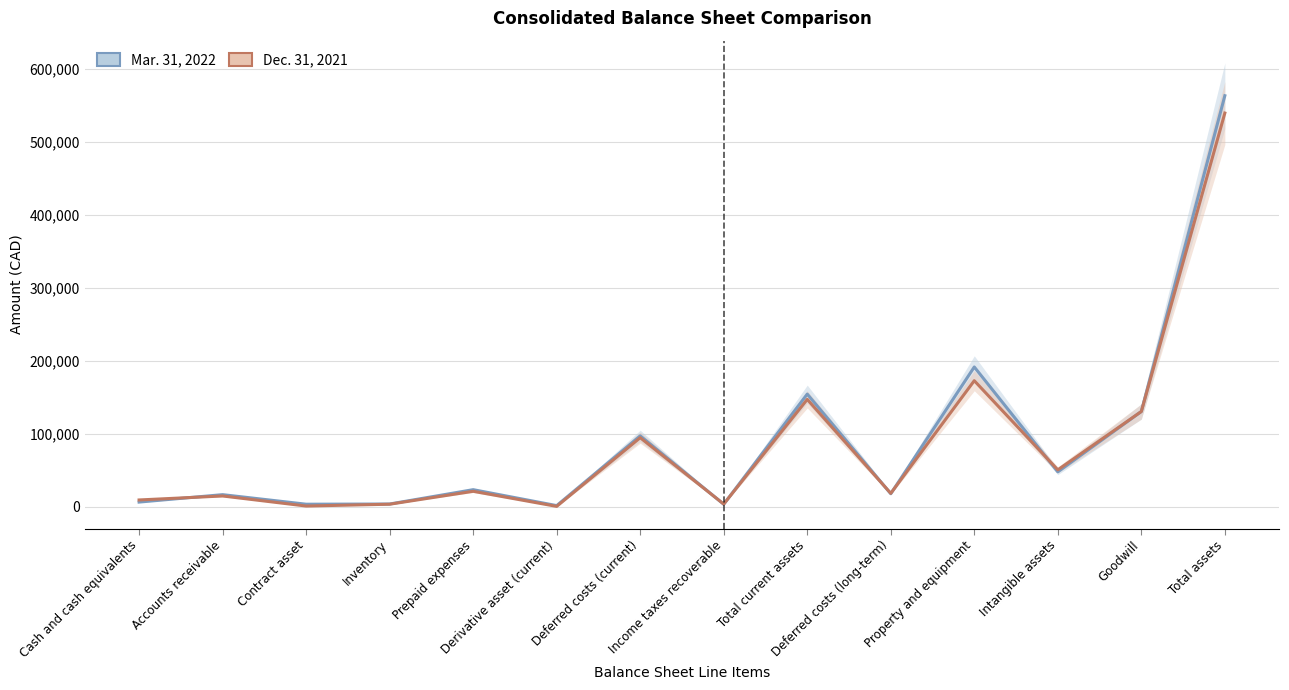

Reading left to right, transcribe all the data shown in this chart.

Mar. 31, 2022: Cash and cash equivalents=6201	Accounts receivable=16391	Contract asset=3283	Inventory=3558	Prepaid expenses=23221	Derivative asset (current)=1358	Deferred costs (current)=96986	Income taxes recoverable=3249	Total current assets=154247	Deferred costs (long-term)=17674	Property and equipment=191456	Intangible assets=47659	Goodwill=130410	Total assets=563379
Dec. 31, 2021: Cash and cash equivalents=9105	Accounts receivable=14579	Contract asset=778	Inventory=3277	Prepaid expenses=20986	Derivative asset (current)=299	Deferred costs (current)=94506	Income taxes recoverable=3474	Total current assets=147004	Deferred costs (long-term)=18205	Property and equipment=172662	Intangible assets=50409	Goodwill=130410	Total assets=539596